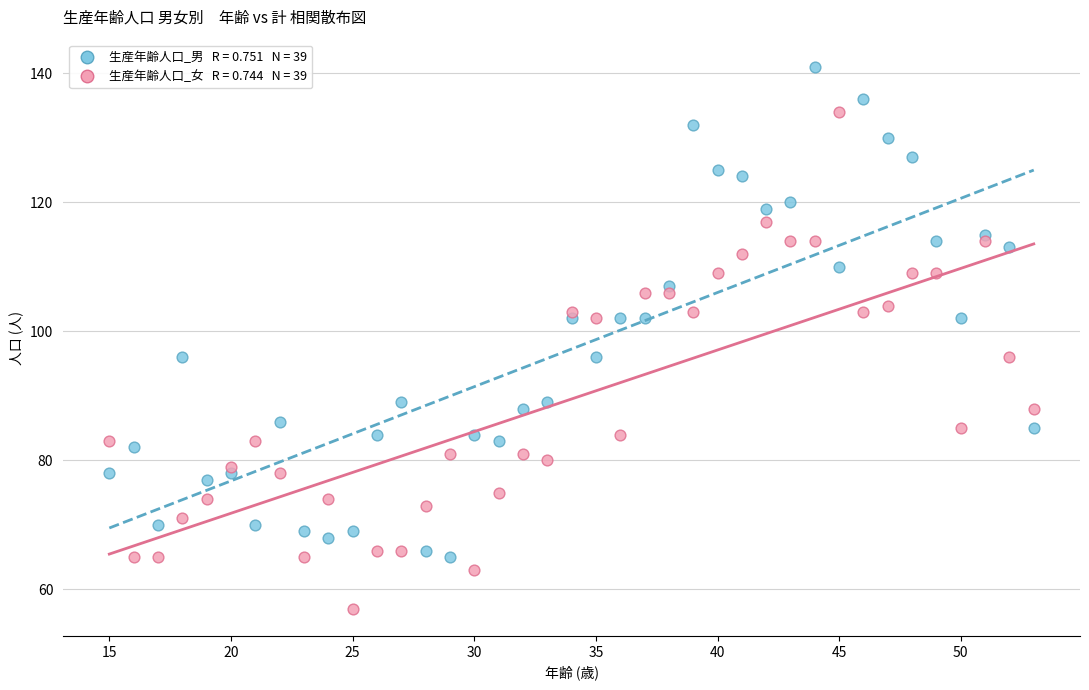

Across all data points, what is the range of X values (max minus min)?

38